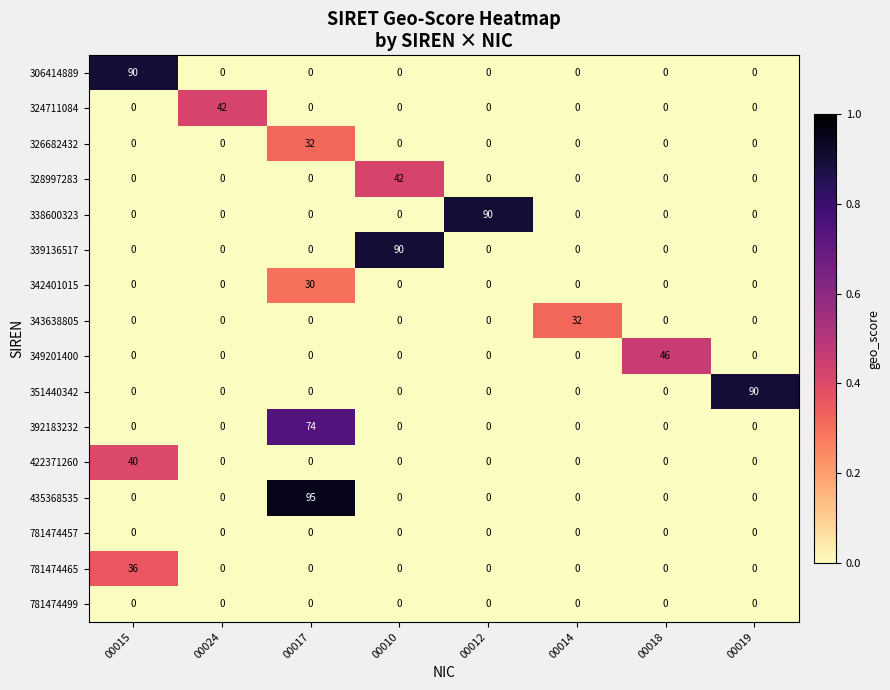

What is the maximum value shown in the chart?

95